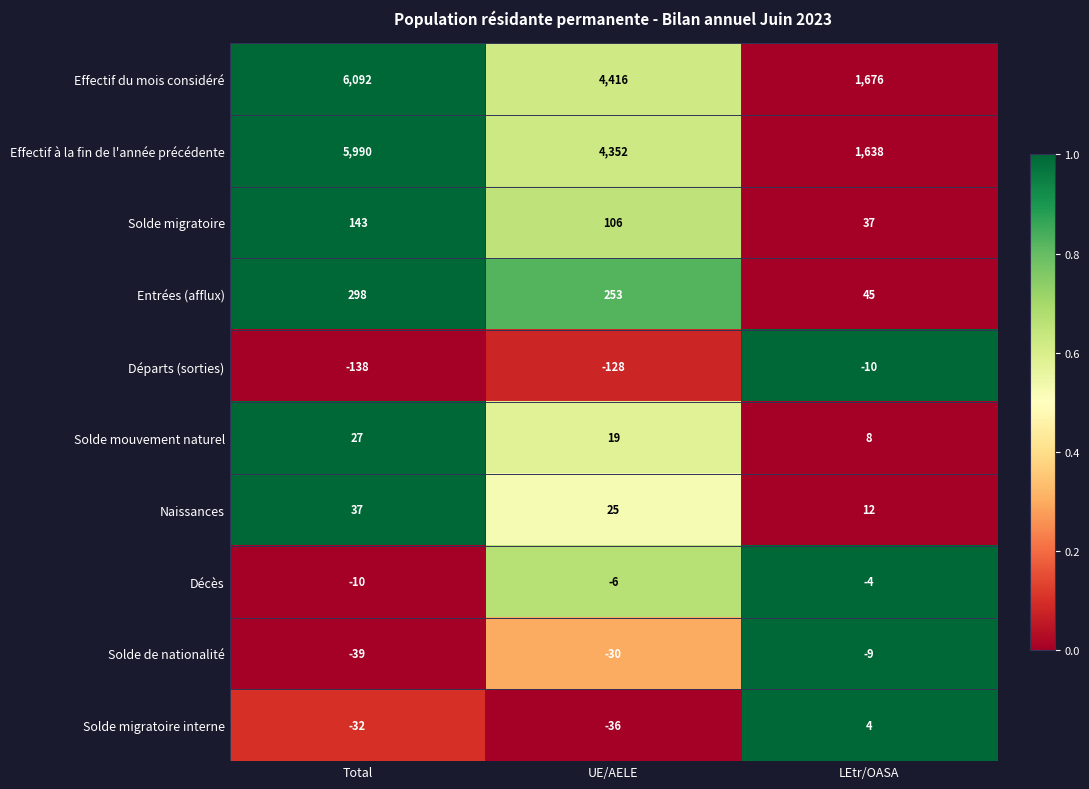

Which series has the largest range (max minus min)?

Effectif du mois considéré